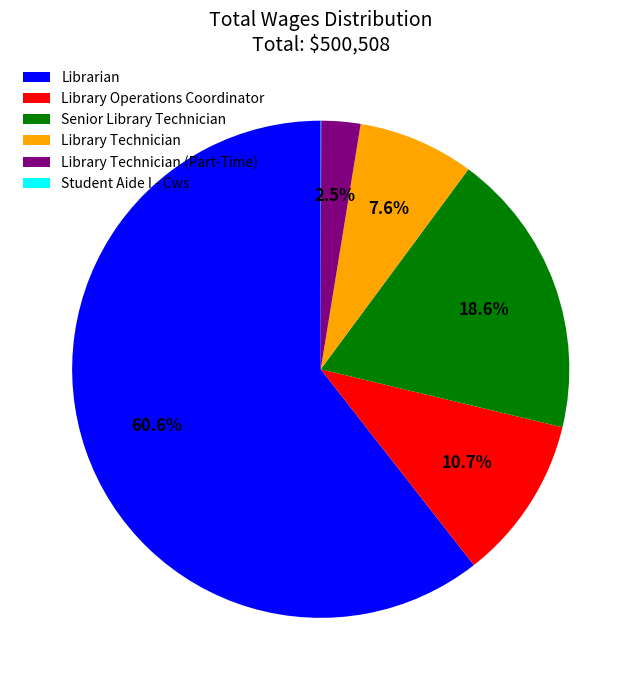

To the nearest percent, what percentage of the pie is Librarian?

61%